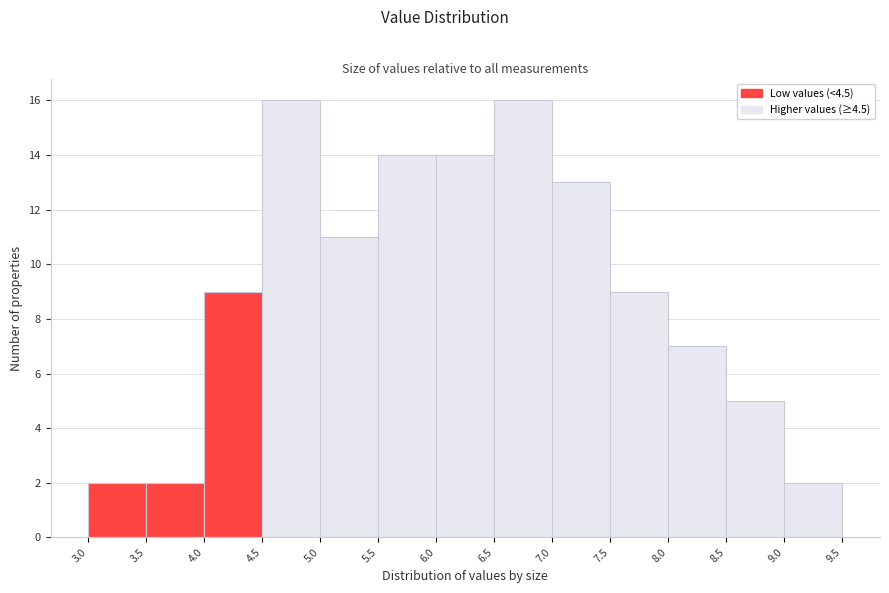

How tall is the bar that spans 5.5 to 6.0 on the x-axis? The values are not printed on the chart, so give them approximately, as read against the axis.

14